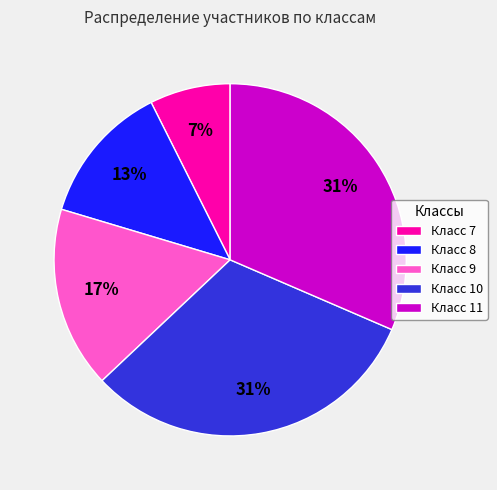

How many slices are in this pie chart?

5